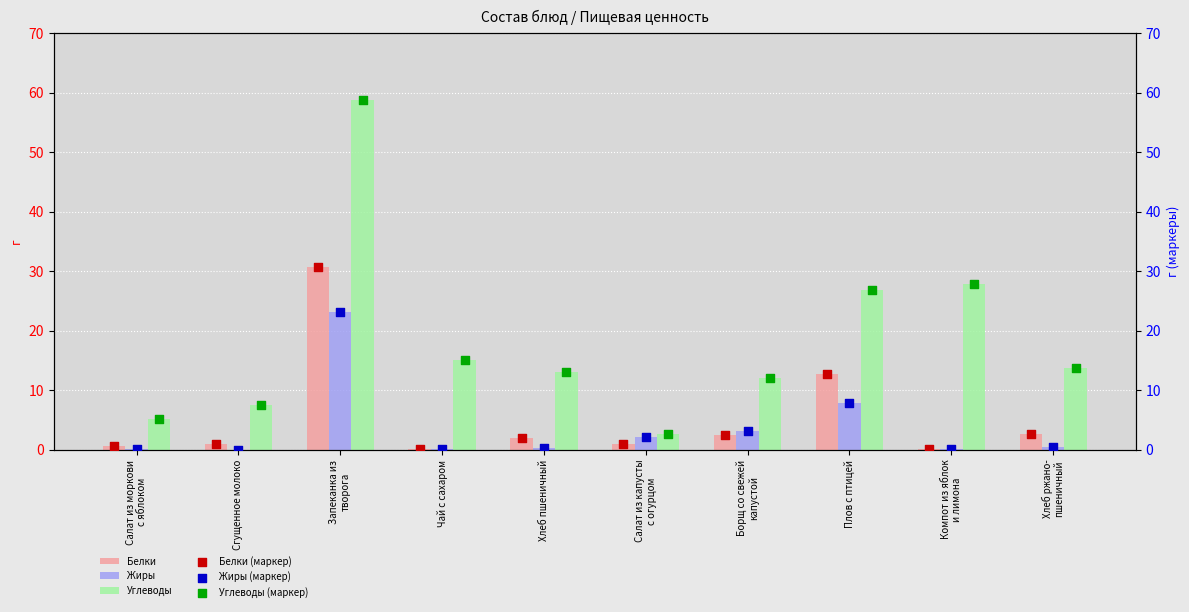

What is the total value across all series at Плов с птицей?

94.7